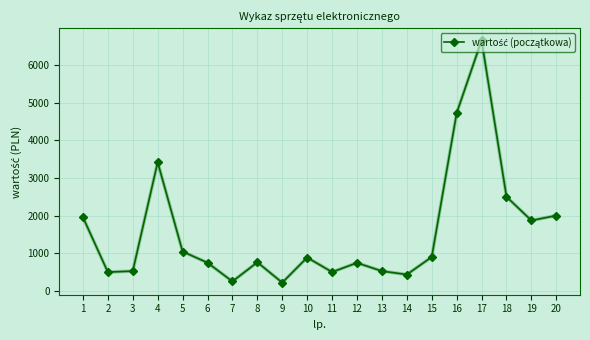

What is the change in value from 3 to 15?

+373.9